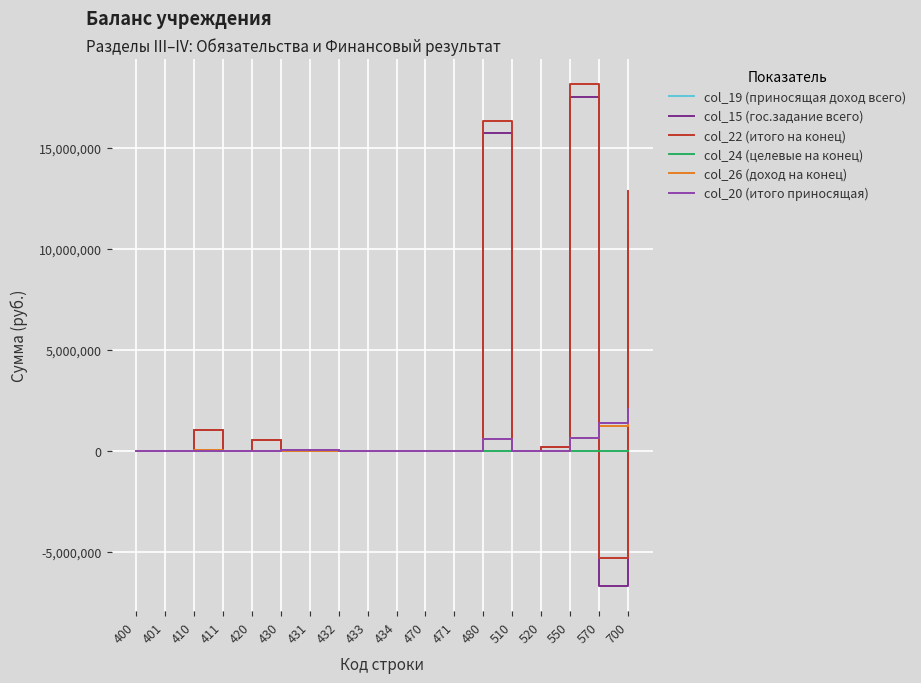

Does the chart display data point markers on the line(s)?

No